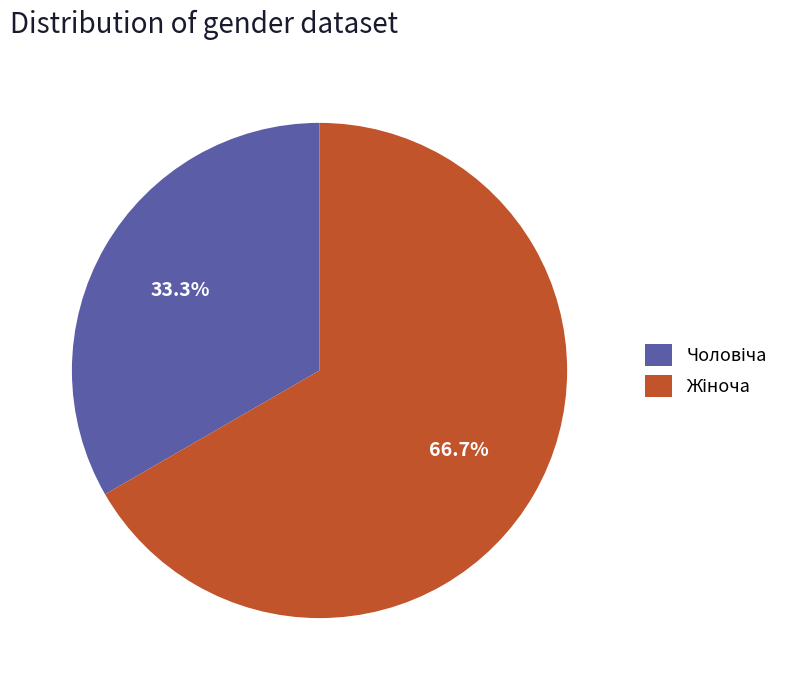

Is there any slice that represents more than half of the pie?

Yes